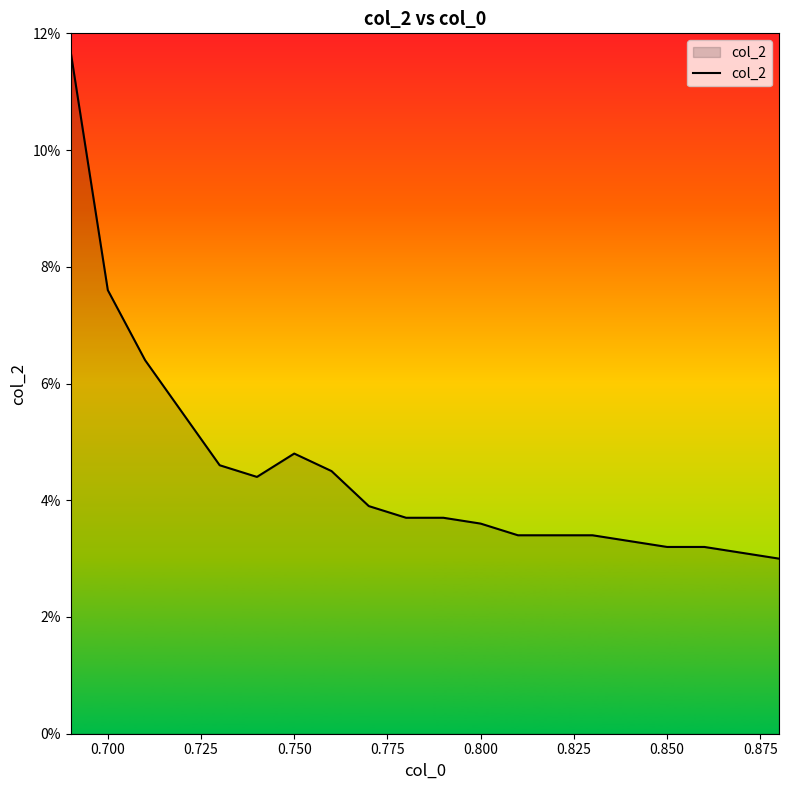

Is this an area chart (filled region under the line)?

Yes